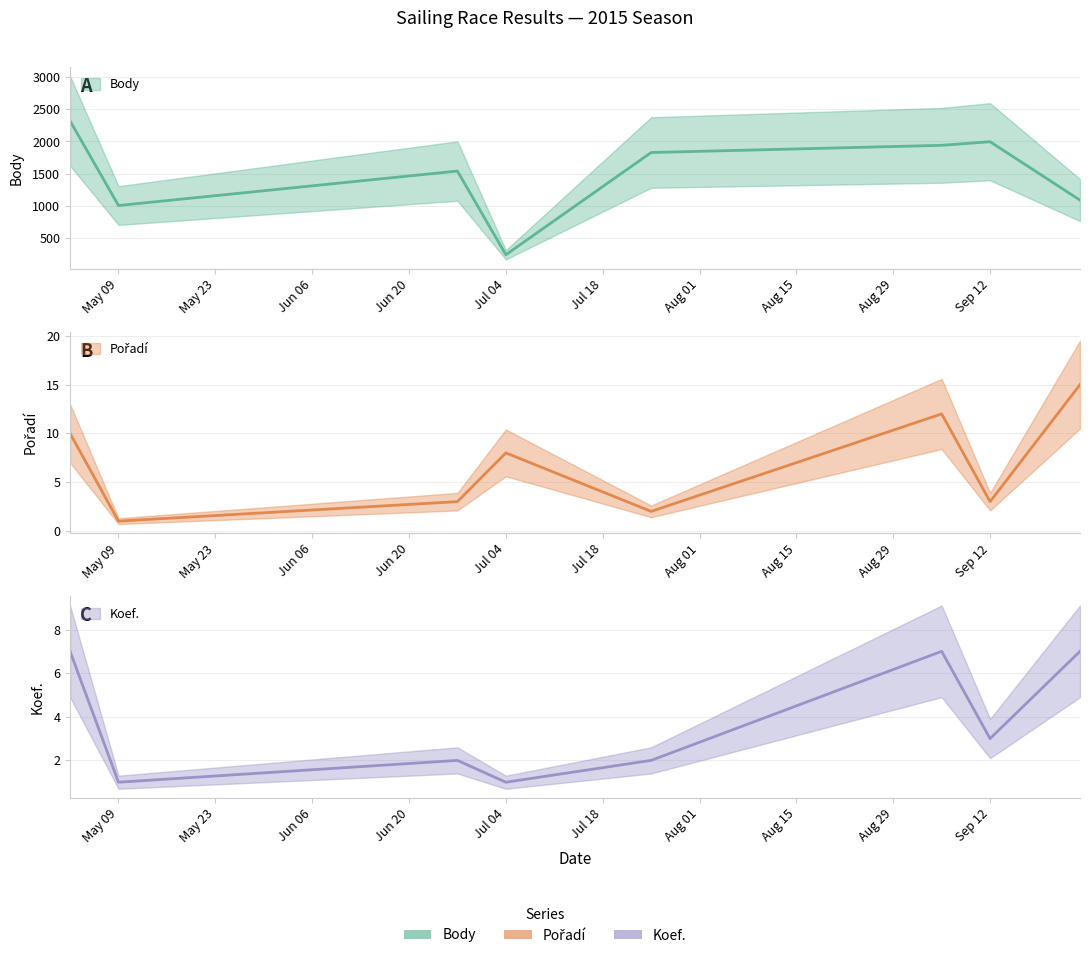

What is the smallest value displayed?

1